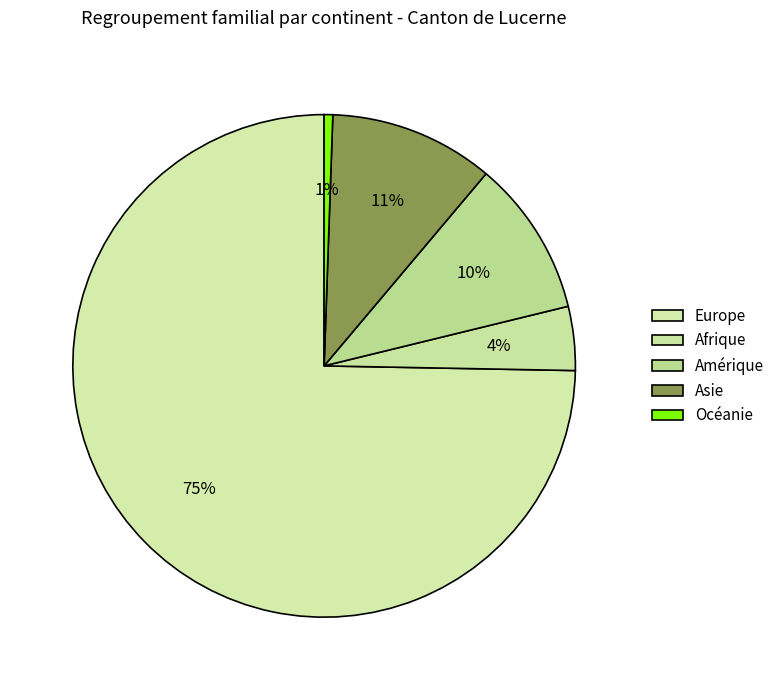

Is the sum of Amérique and Europe greater than half?

Yes